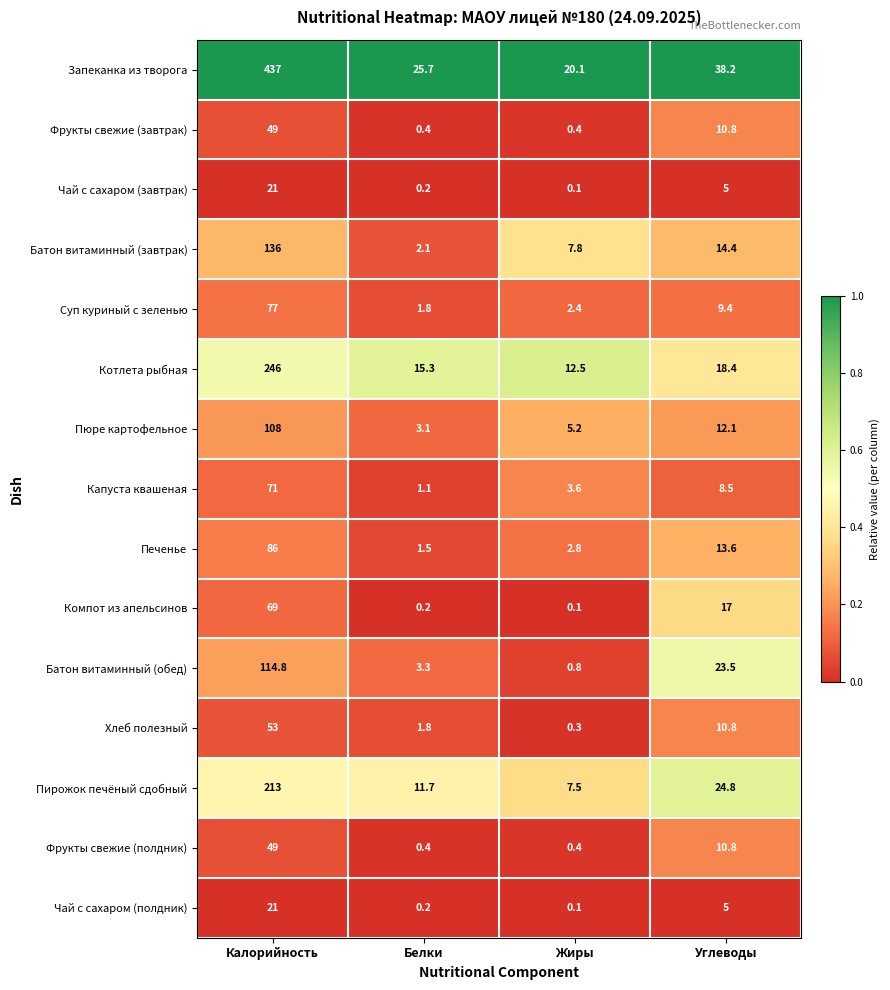

Which series has the largest total across all categories?

Запеканка из творога